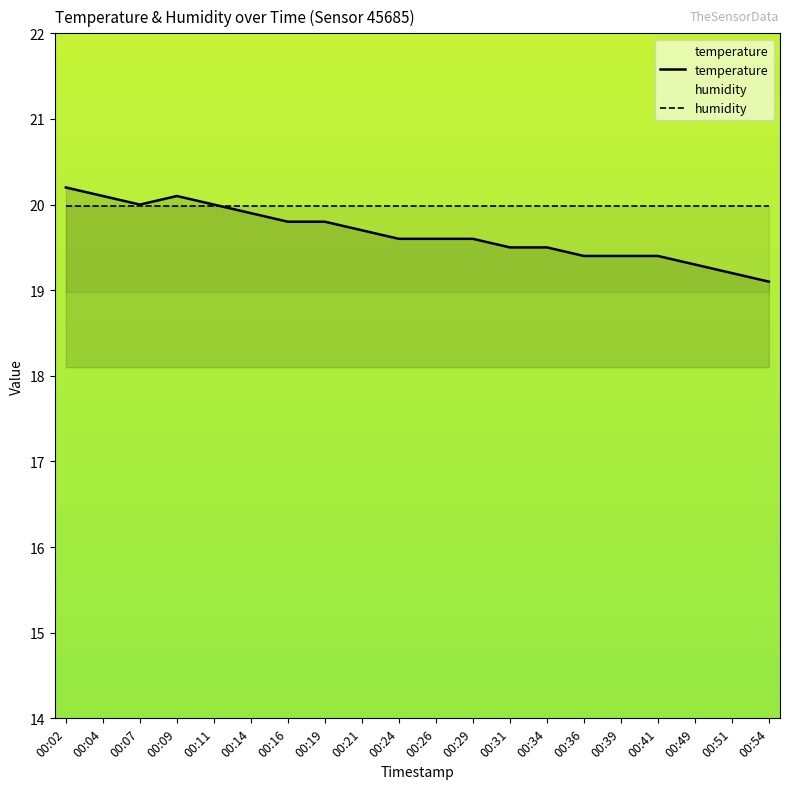

Which series has the largest total across all categories?

humidity